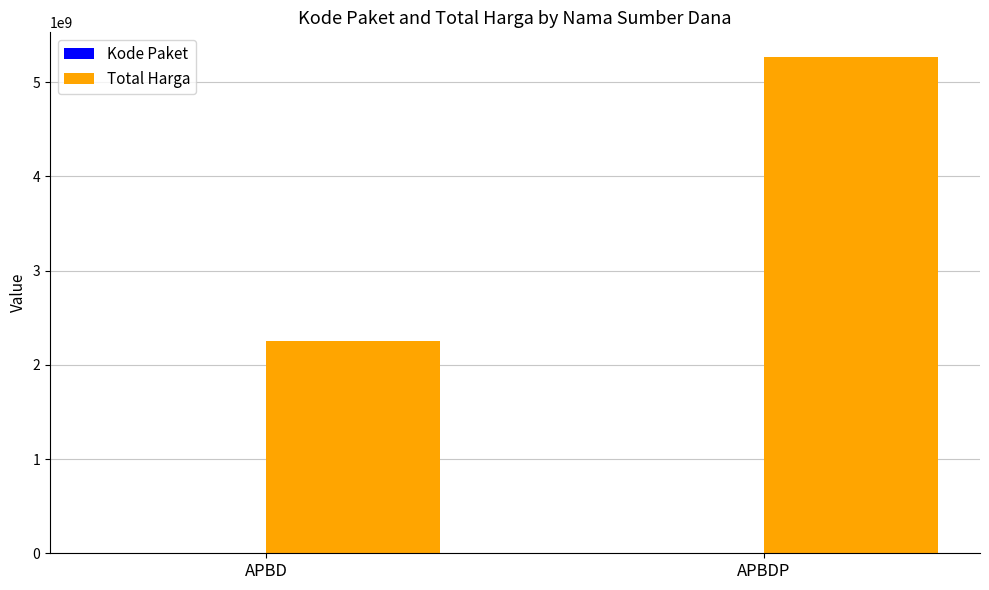

Is it true that Total Harga equals 3773350960 at APBD?

False